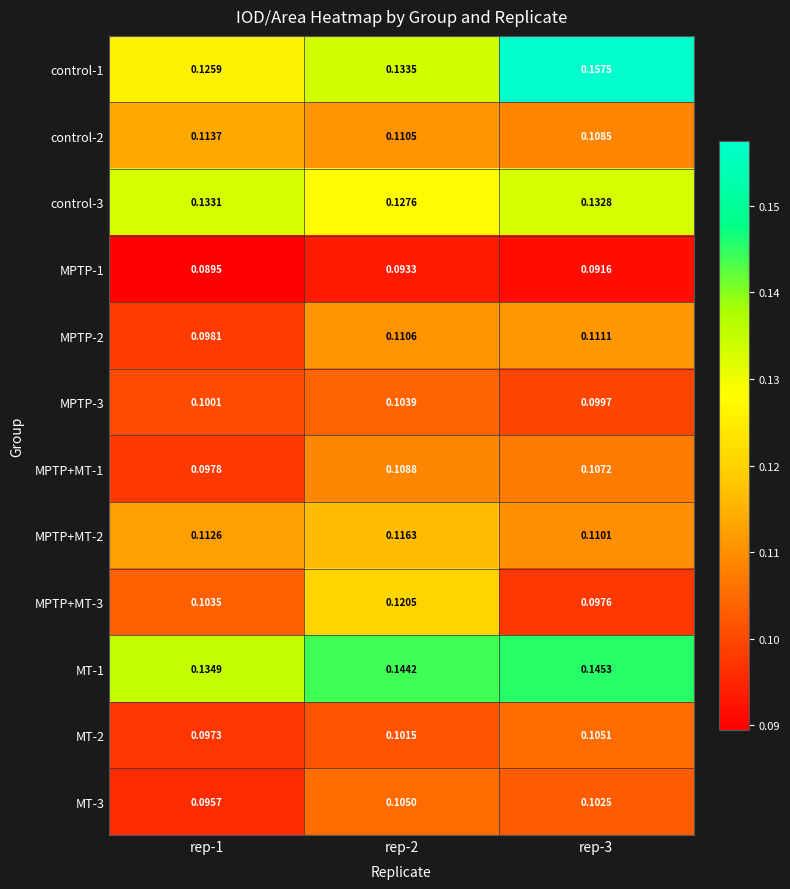

Is the value of MT-3 at rep-2 greater than the value of MPTP-3 at rep-3?

Yes